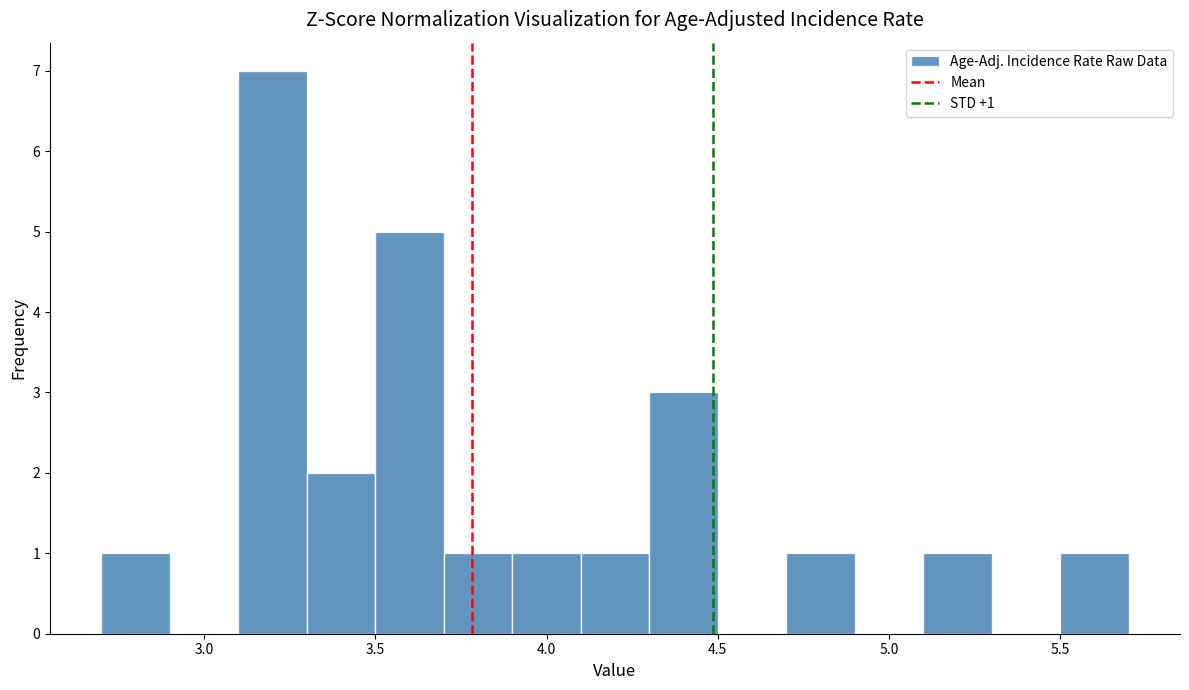

Which range on the x-axis has the tallest bar?

3.1 to 3.3